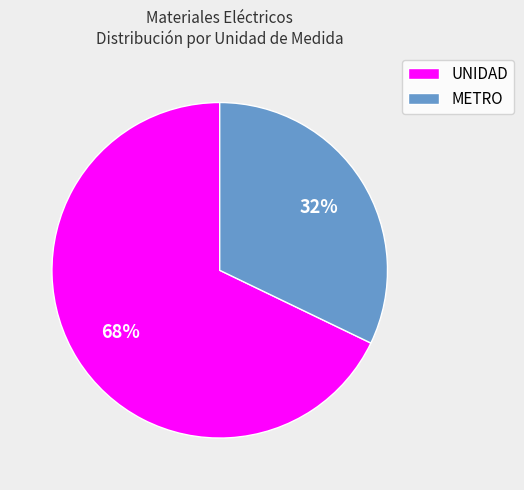

Rank the categories by value from lowest to highest.

METRO, UNIDAD